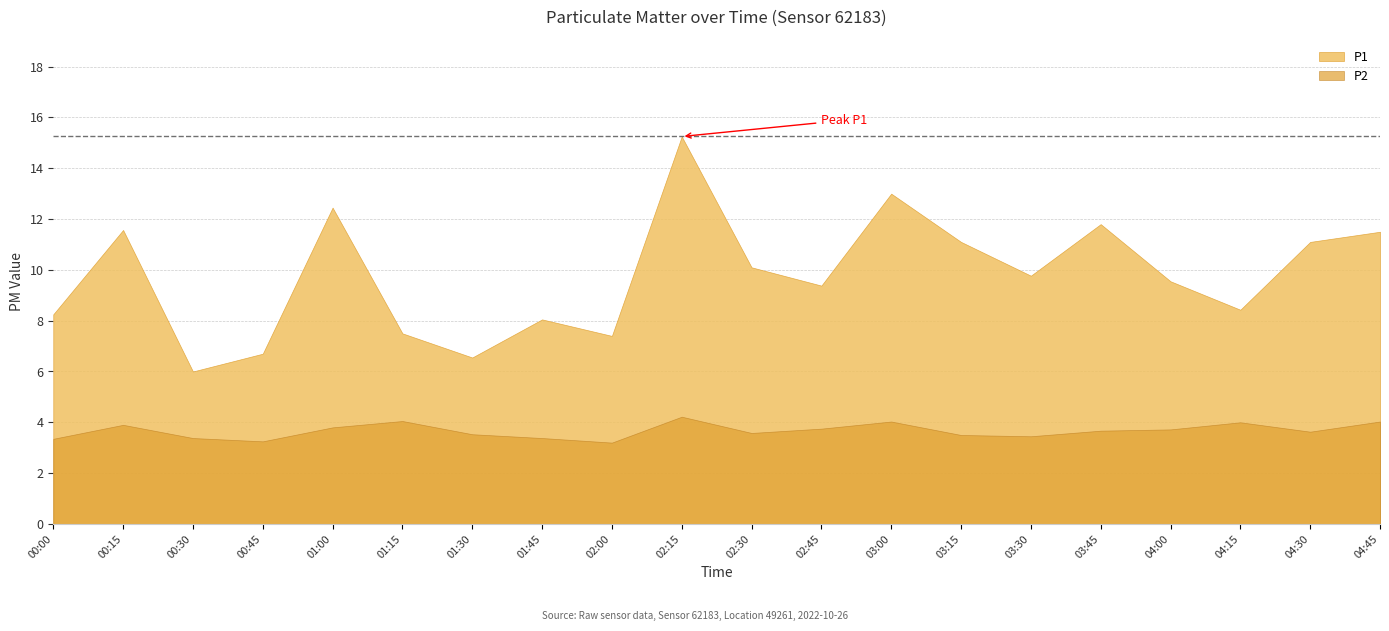

What is the value of the P2 point at the 16th from the left?

3.7